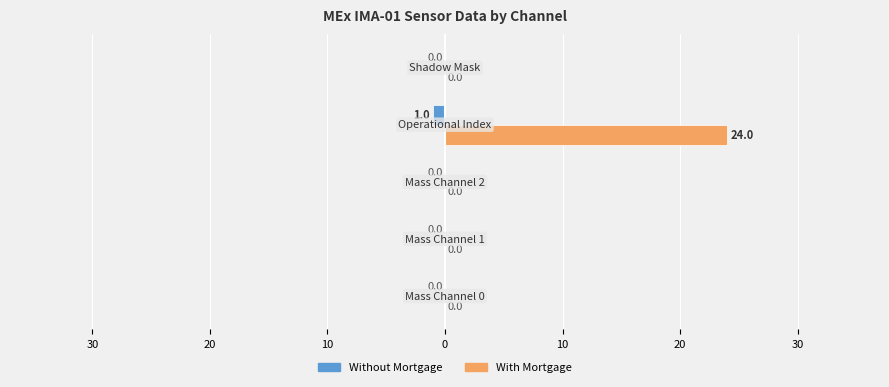

What are all the series names shown in the legend?

Without Mortgage, With Mortgage